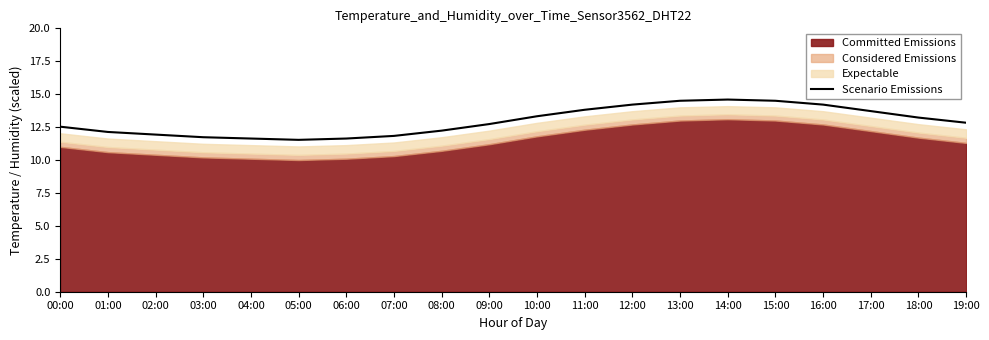

What is the sum of the values at 02:00 and 19:00?

24.8